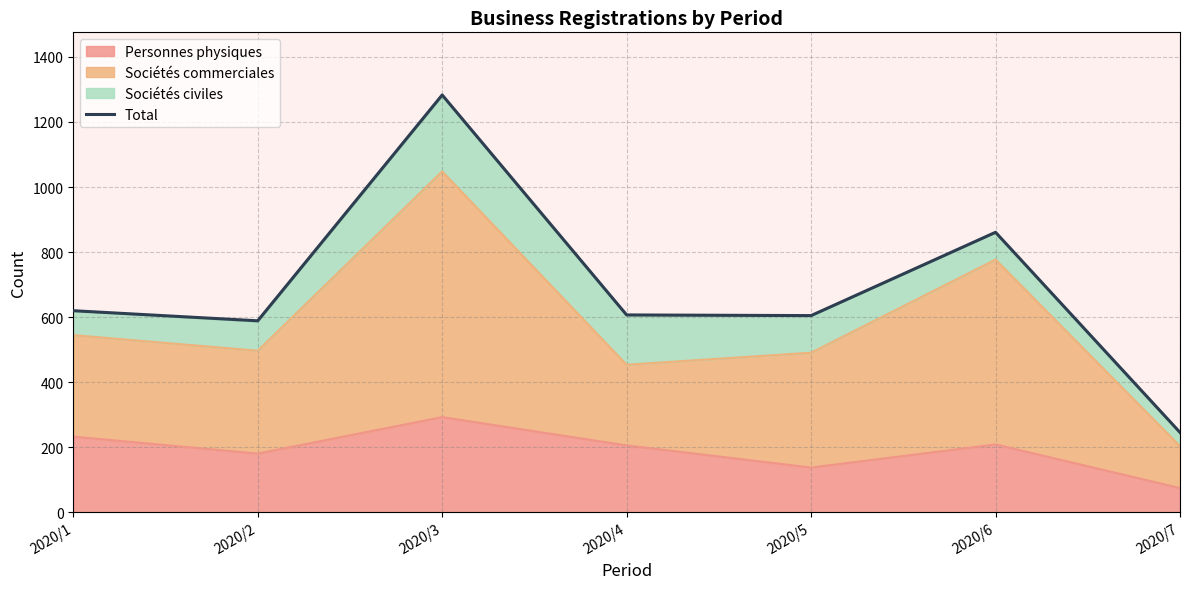

What is the value of the 4th point from the left?

607